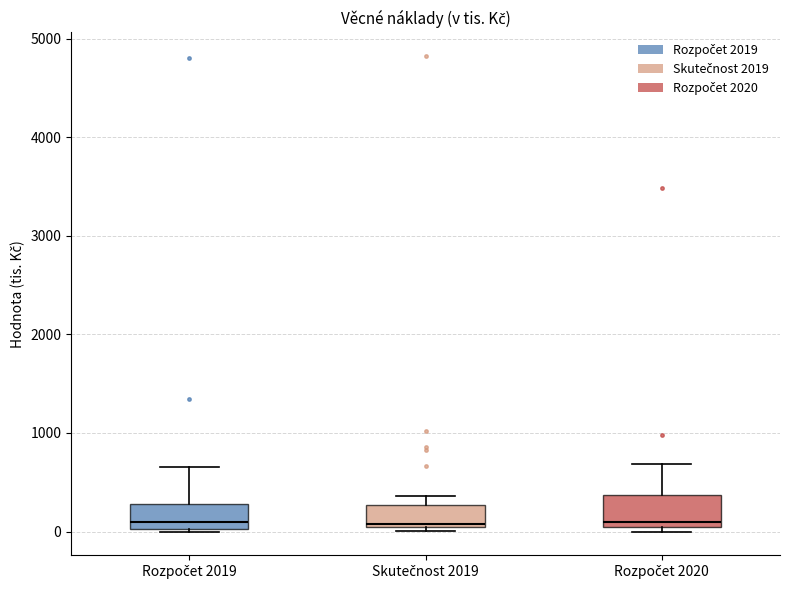

Reading left to right, transcribe this box plot: for each box, give where its median line is, the range the box spans, and where its two whiskers end, as read against the y-axis. The values are not printed on the chart, so give them approximately, as read against the axis.

Rozpočet 2019: median 100, box 0 to 300, whiskers 0 to 700
Skutečnost 2019: median 100, box 0 to 300, whiskers 0 (just below the box's lower edge) to 400
Rozpočet 2020: median 100 (just above the box's lower edge), box 100 to 400, whiskers 0 to 700